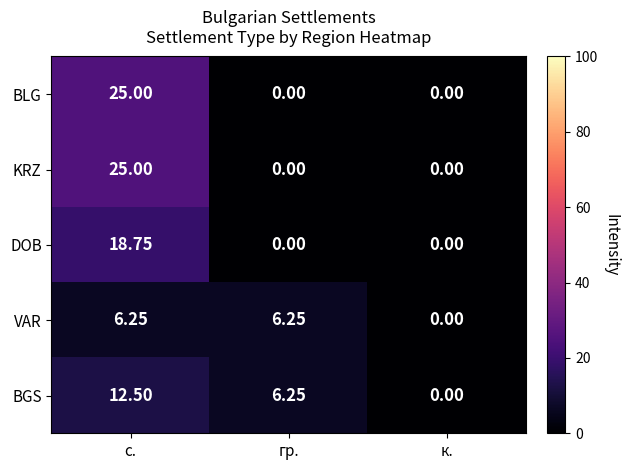

At how many categories does at least one series exceed 18?

1